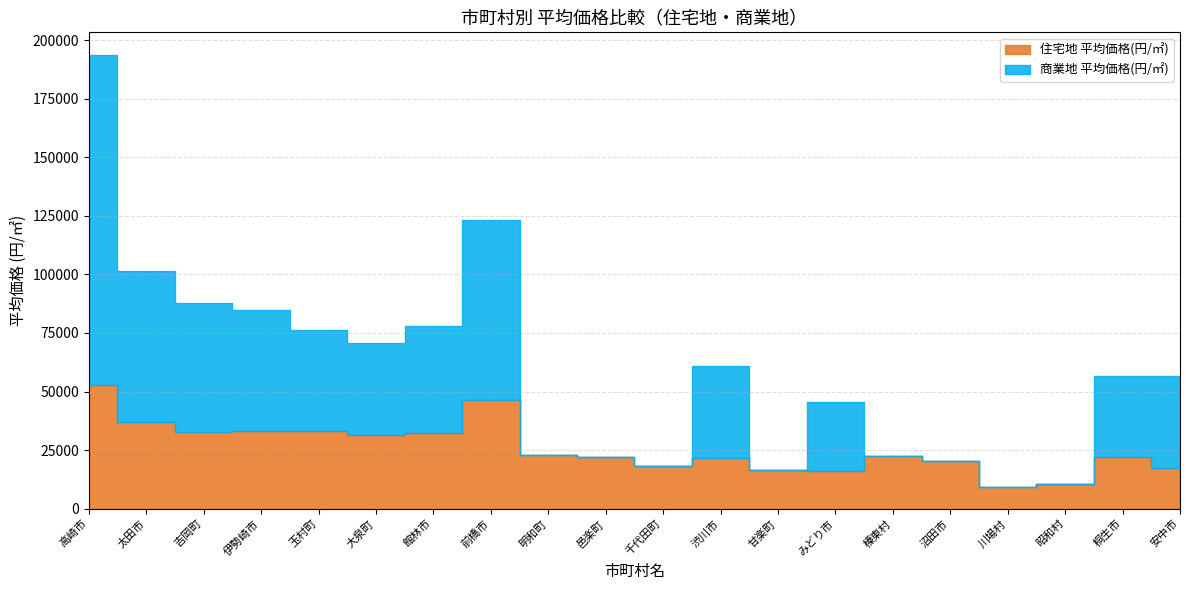

What value does the 住宅地 平均価格(円/㎡) series have at 太田市, to the nearest 50?

37200